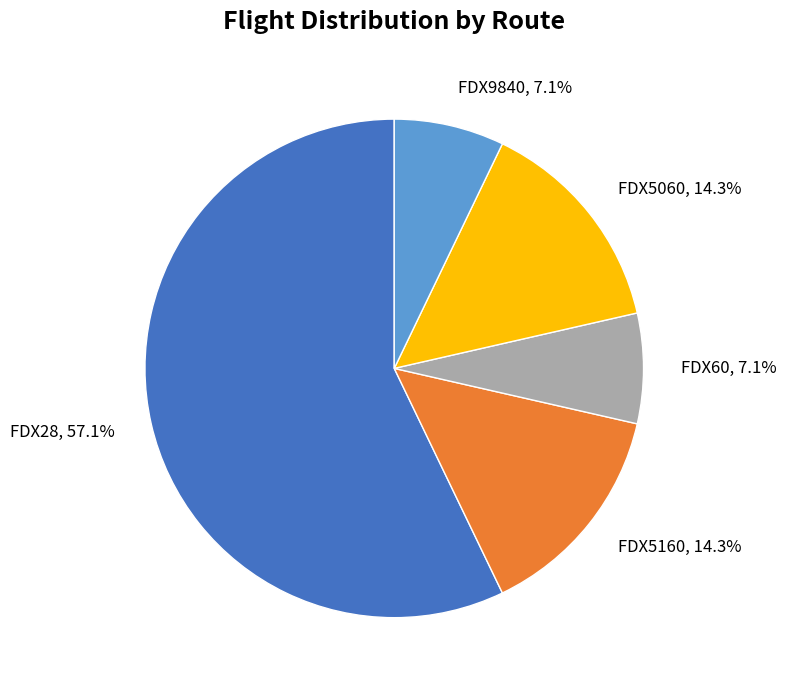

Is FDX28 the majority of the pie?

Yes